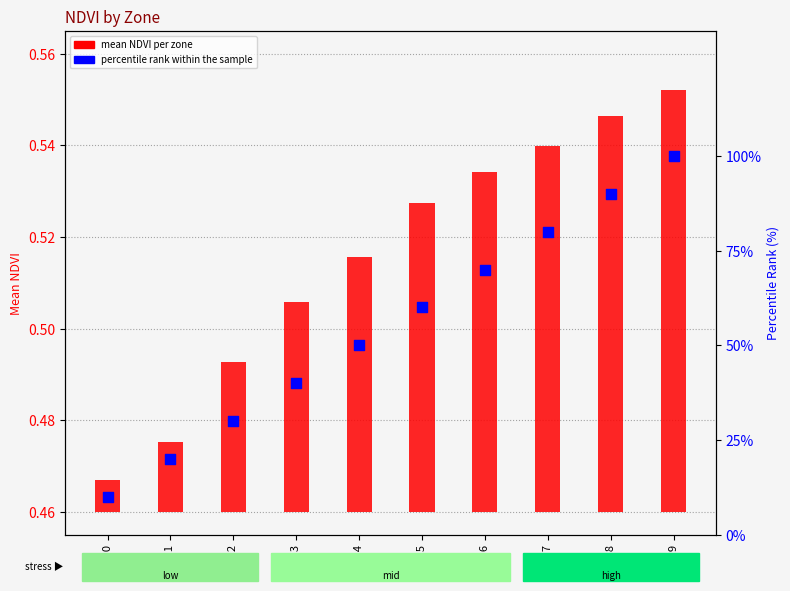

Which series reaches the maximum Y coordinate?

percentile rank within the sample